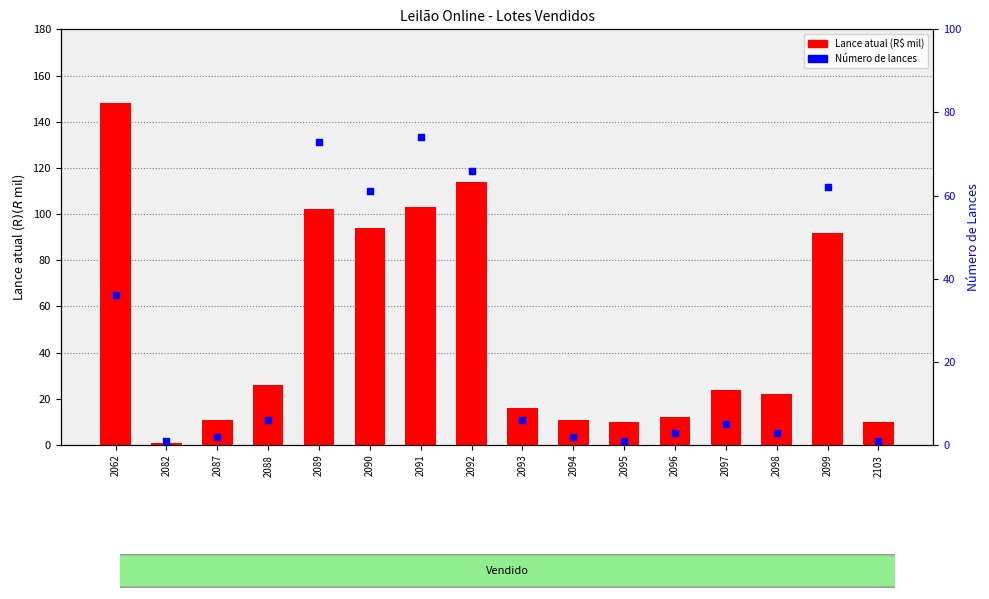

At how many categories does at least one series exceed 9?

15